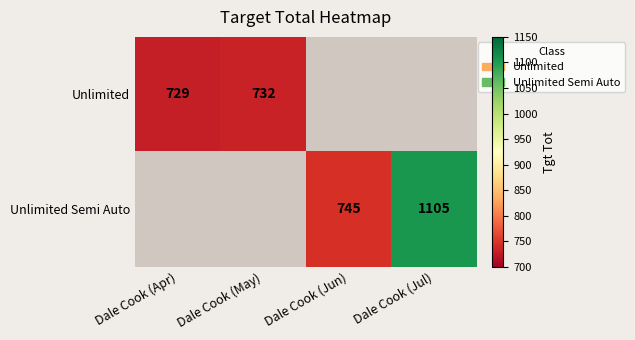

The Unlimited series shows 269.6 at Dale Cook (Apr). True or false?

False